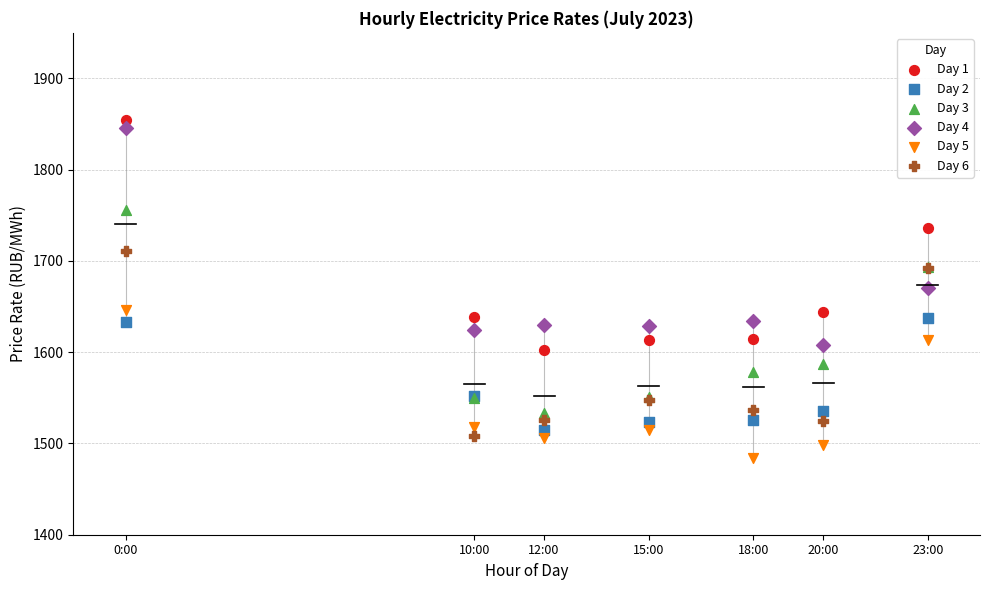

What is the X range (max minus min) for the scatter plot?

23.0